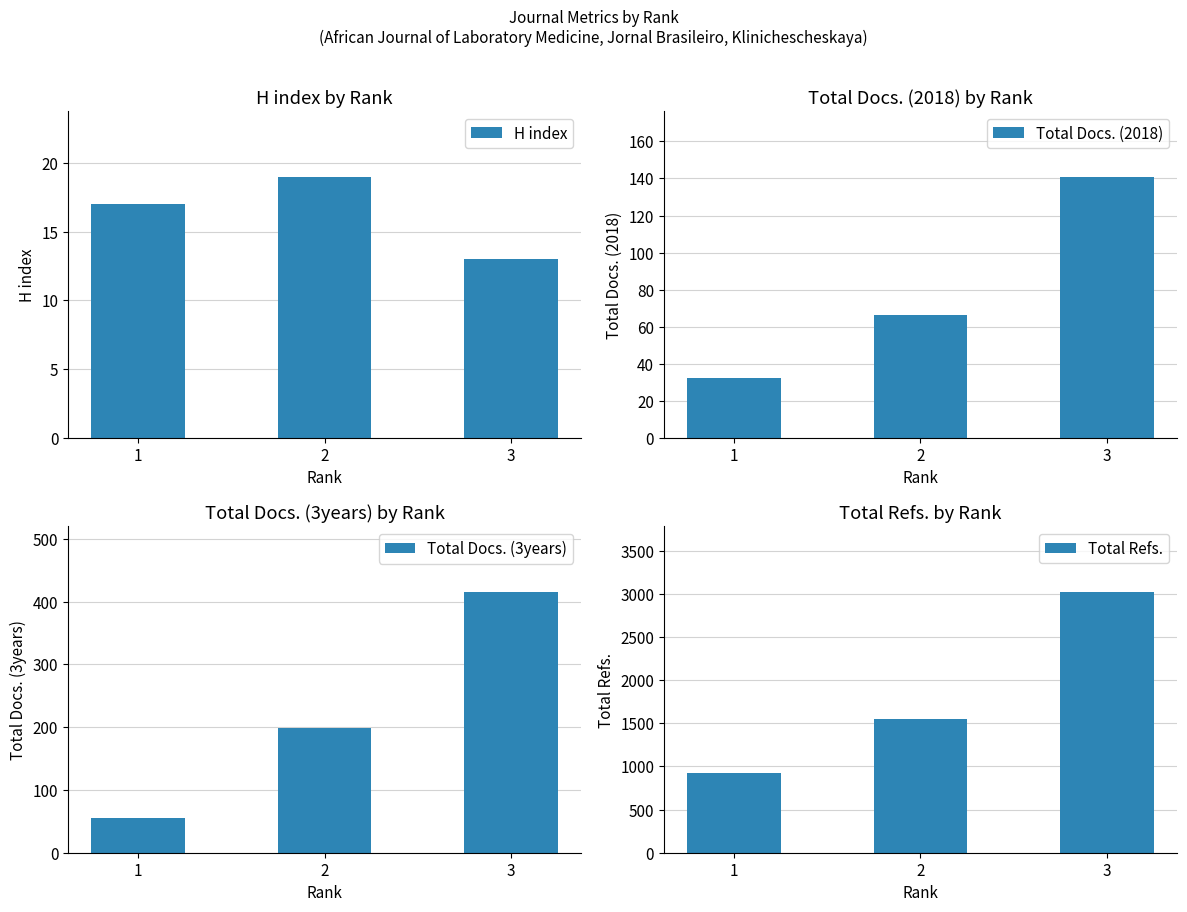

How many bars are there in total?

12